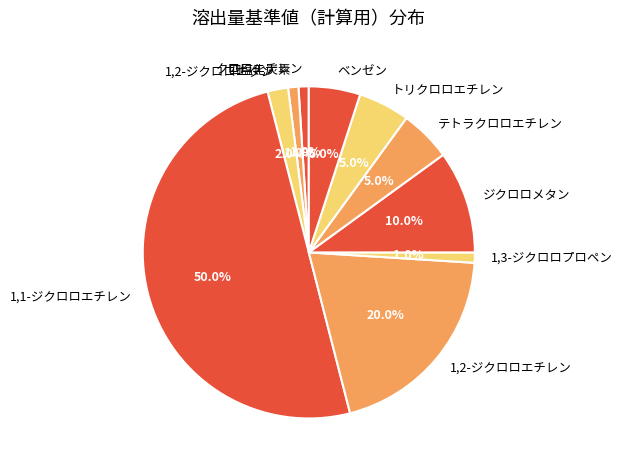

What percentage do 1,2-ジクロロエチレン and 1,2-ジクロロエタン together represent?

22.0%